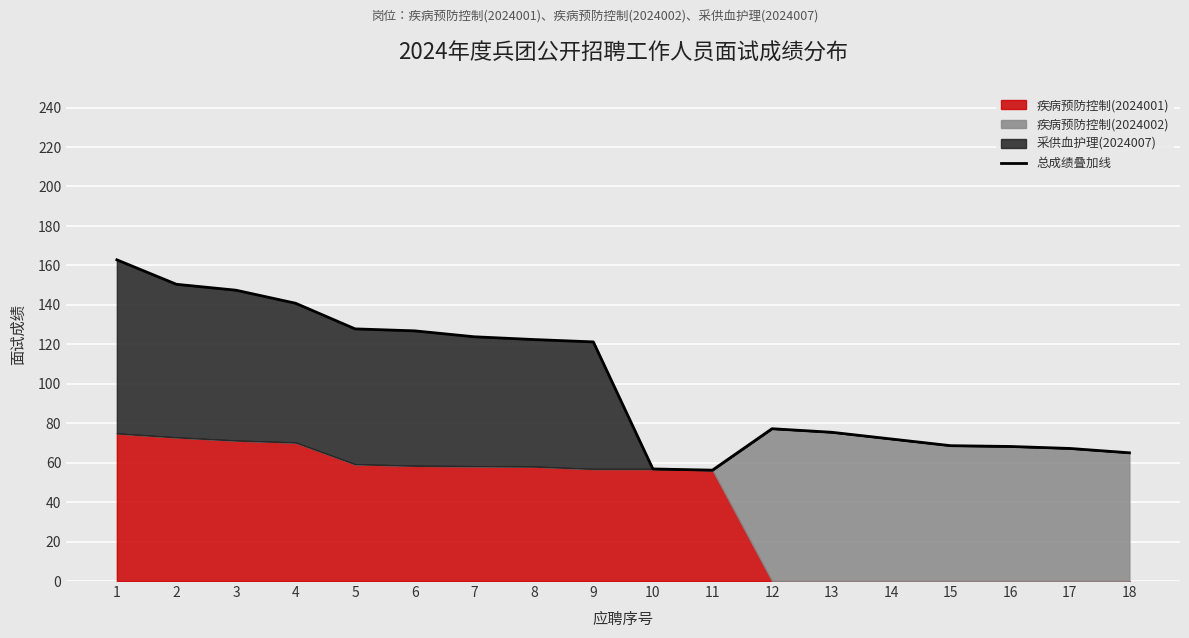

What is the approximate value at 10?

56.8